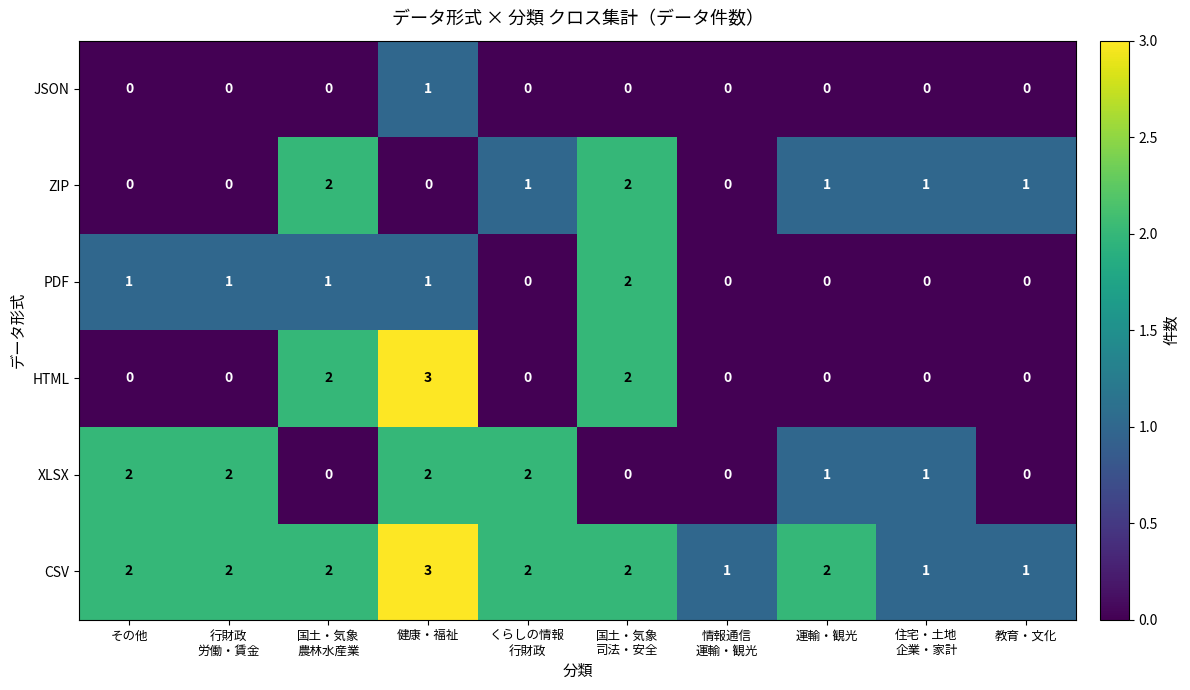

How many distinct data groups are displayed?

6